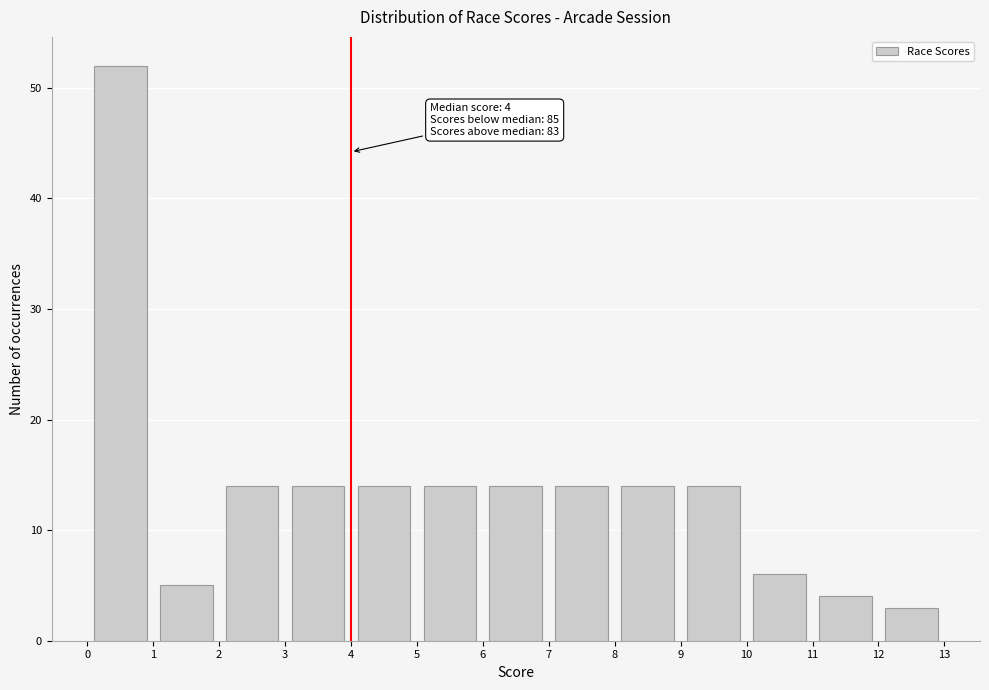

Over which range of the x-axis is the bar tallest?

0 to 1